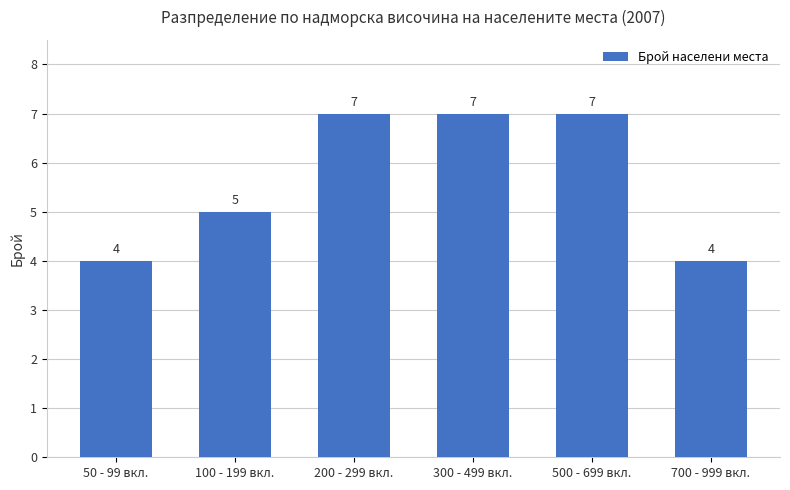

What is the label of the 1st bar from the left?

50 - 99 вкл.